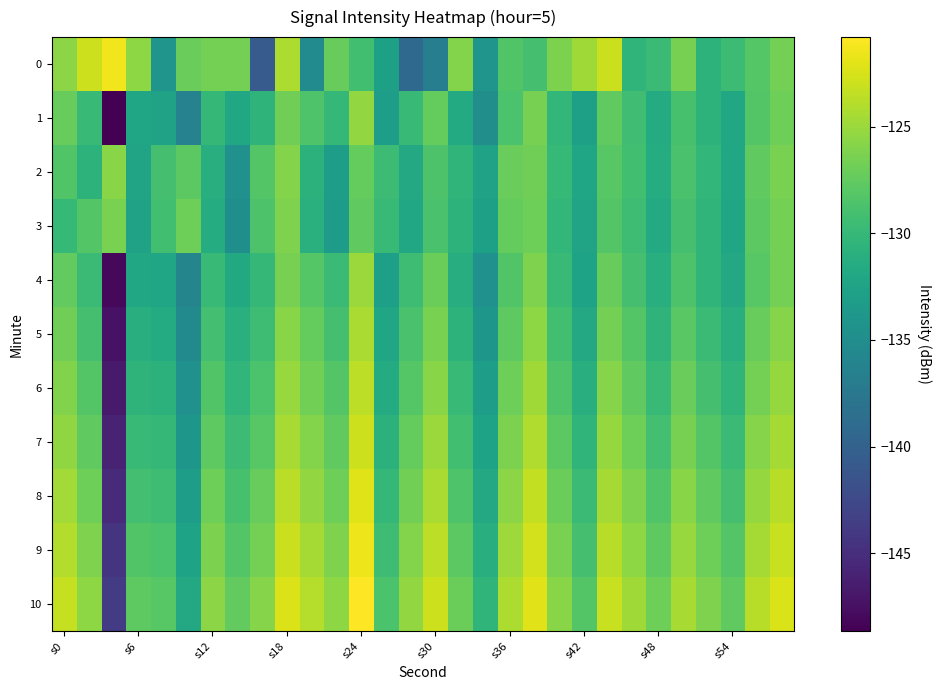

What is the maximum value shown in the chart?

-120.8